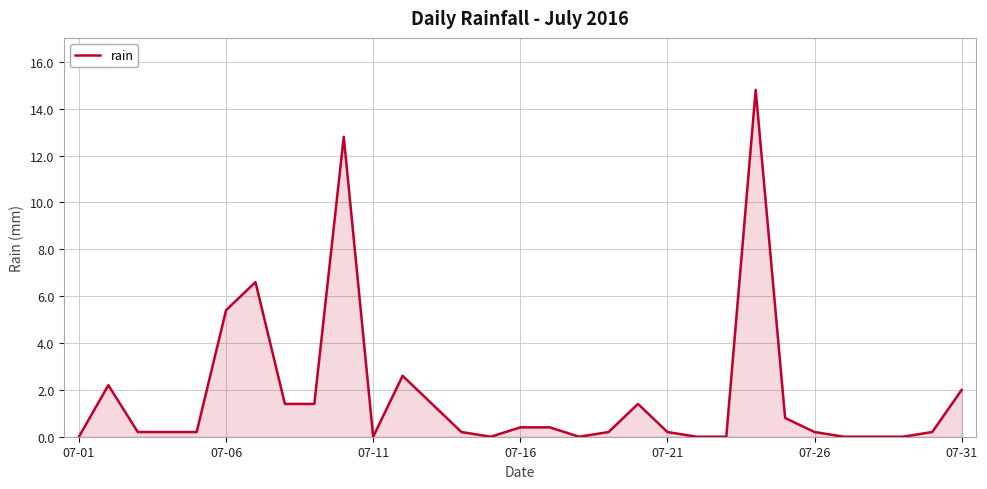

What is the maximum value shown in the chart?

14.8